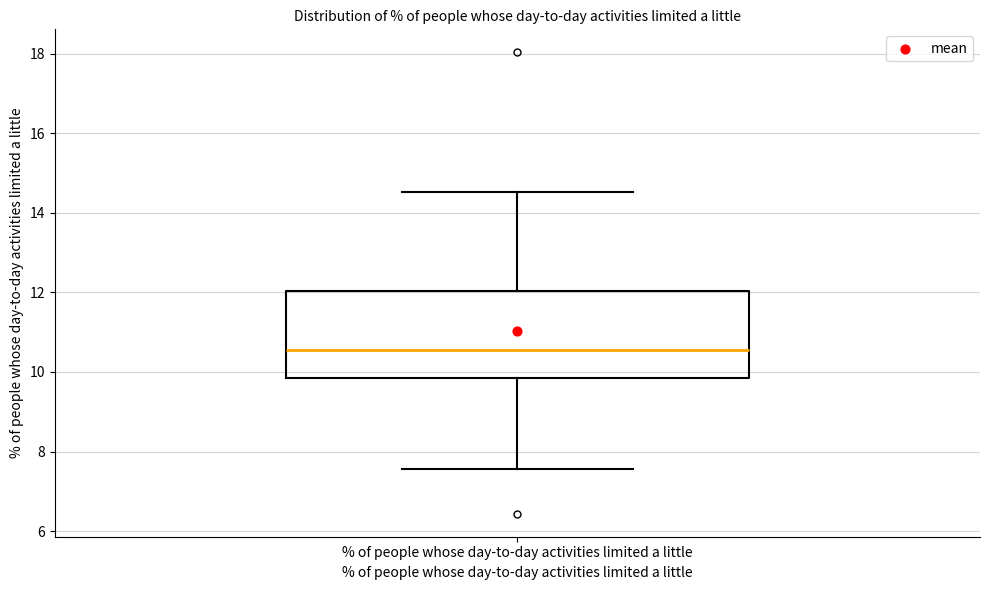

Transcribe this box plot: give where the median line is, the range the box spans, and where the two whiskers end, as read against the y-axis. The values are not printed on the chart, so give them approximately, as read against the axis.

median 10.6, box 9.8 to 12.0, whiskers 7.6 to 14.6